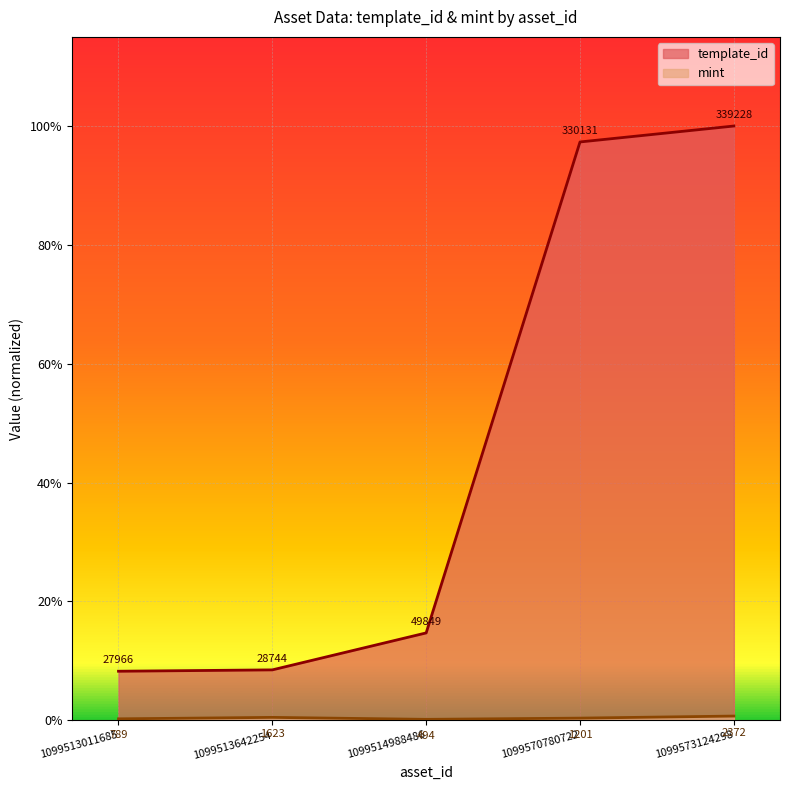

True or false: mint and template_id intersect in this chart.

False